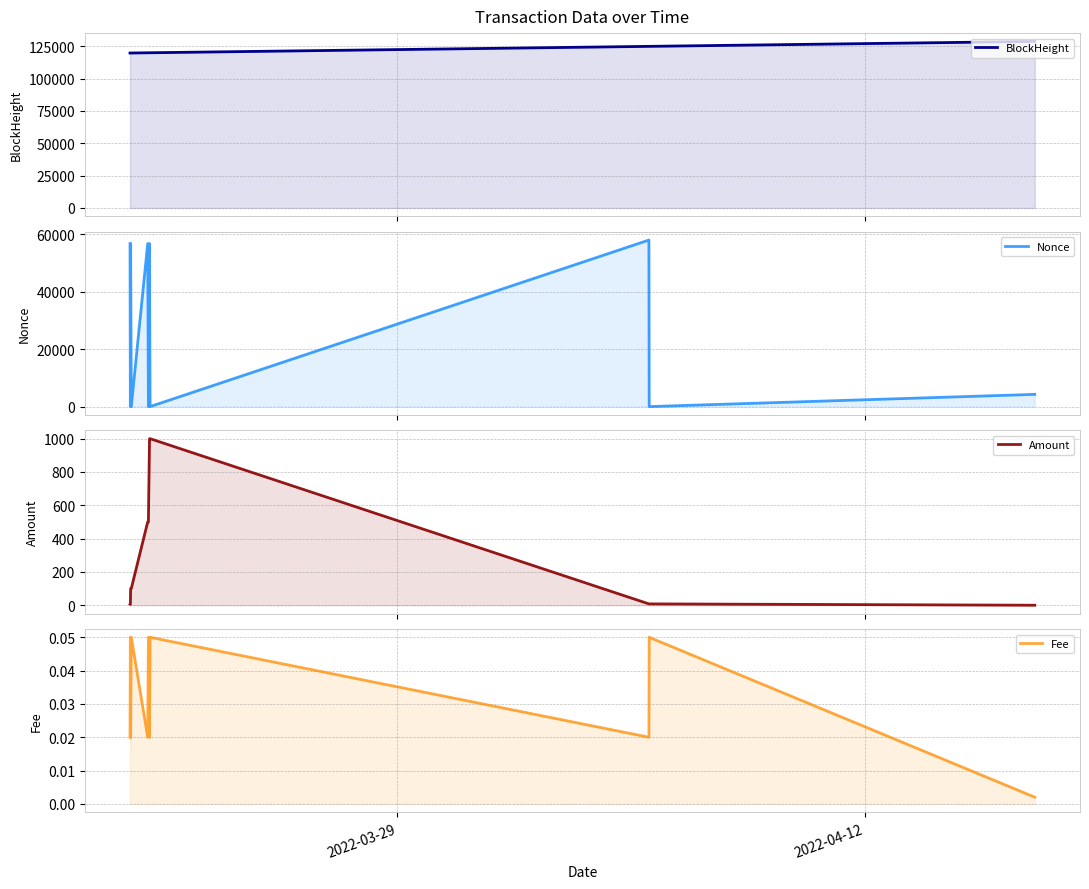

Rank the series by their maximum value, from highest to lowest.

BlockHeight, Nonce, Amount, Fee